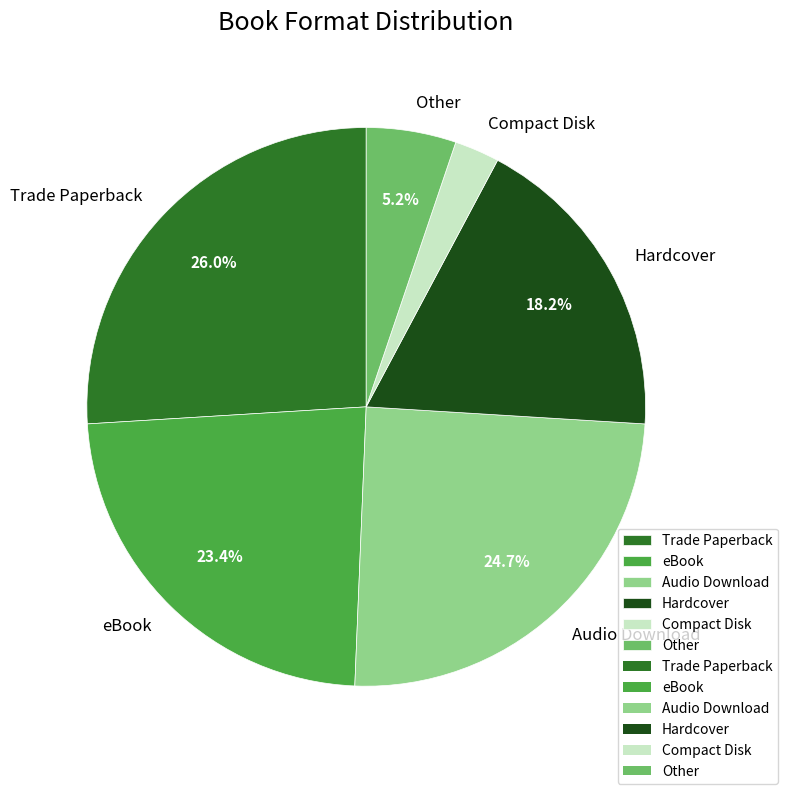

To the nearest percent, what is the average slice percentage?

17%